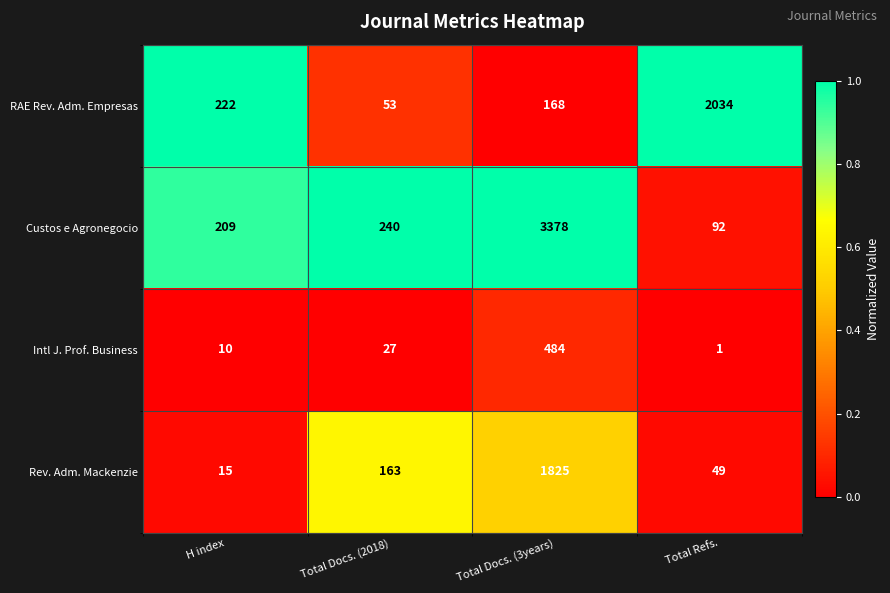

Which series has the widest spread of values?

Custos e Agronegocio